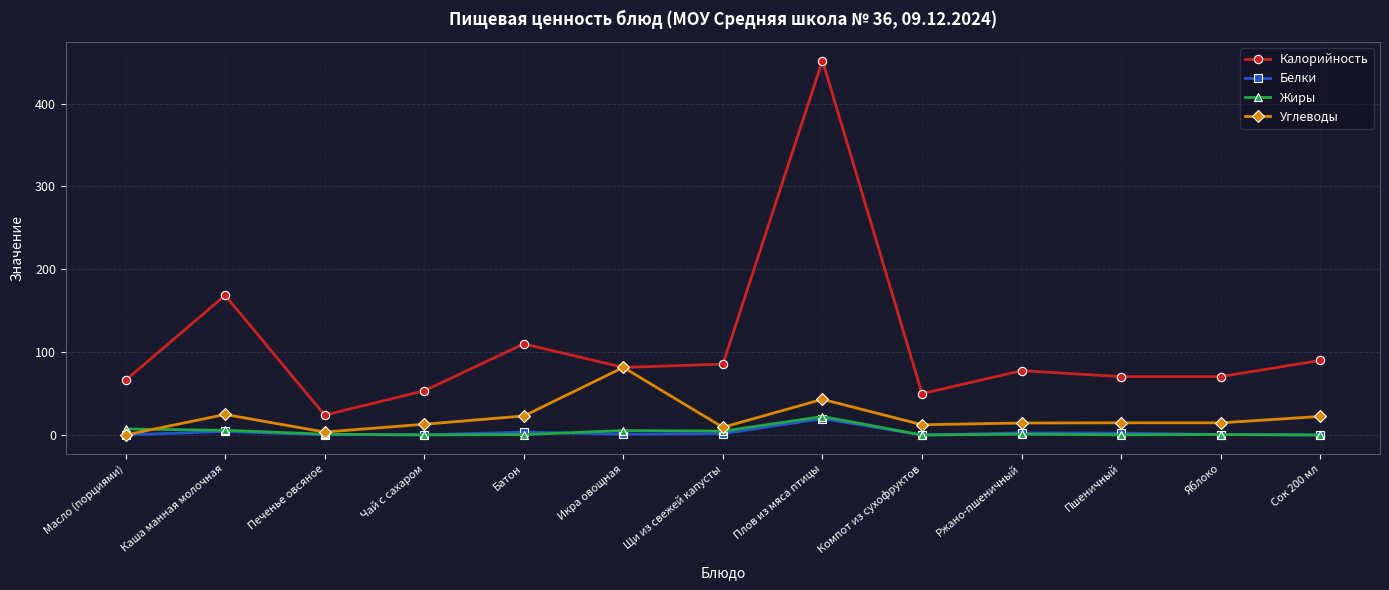

Which series has the largest total across all categories?

Калорийность